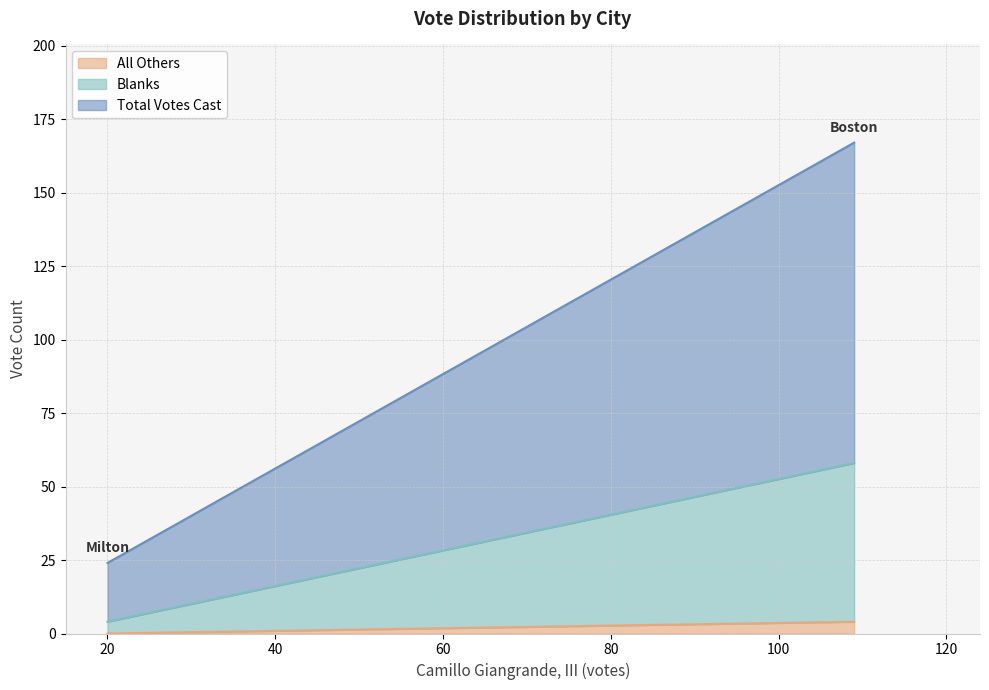

What are all the series names shown in the legend?

All Others, Blanks, Total Votes Cast